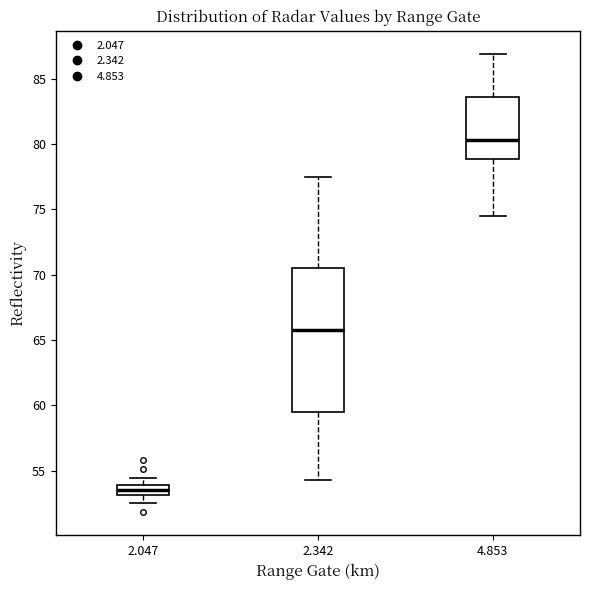

Reading left to right, transcribe this box plot: for each box, give where its median line is, the range the box spans, and where its two whiskers end, as read against the y-axis. The values are not printed on the chart, so give them approximately, as read against the axis.

2.047: median 53.5, box 53.0 to 54.0, whiskers 52.5 to 54.5
2.342: median 66.0, box 59.5 to 70.5, whiskers 54.5 to 77.5
4.853: median 80.5, box 79.0 to 83.5, whiskers 74.5 to 87.0